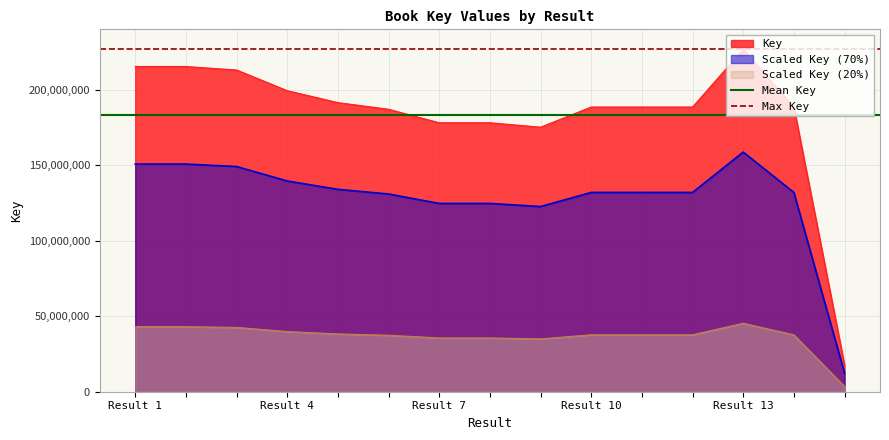

What value does the Key series have at Result 1?

215380072.0